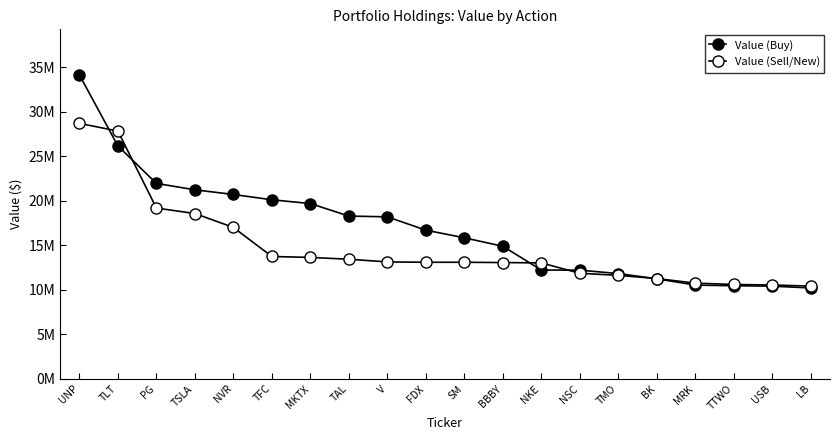

Which category has the lowest value in the Value (Sell/New) series?

LB